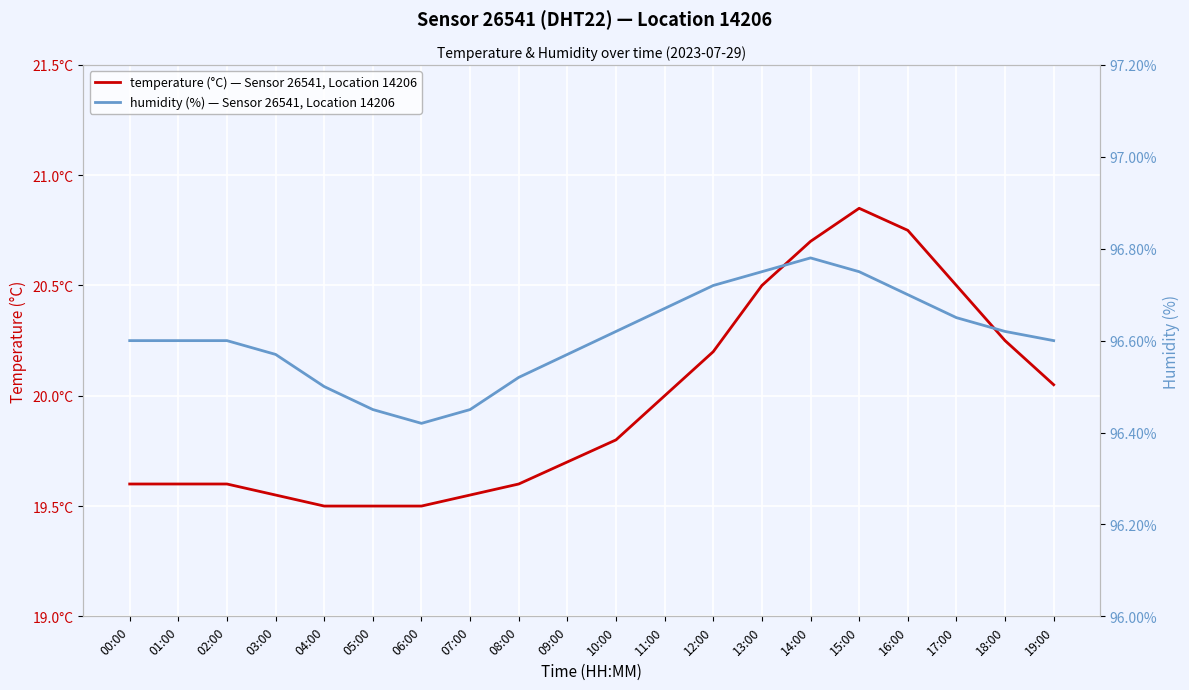

How many humidity (%) — Sensor 26541, Location 14206 values are between 96 and 97?

20